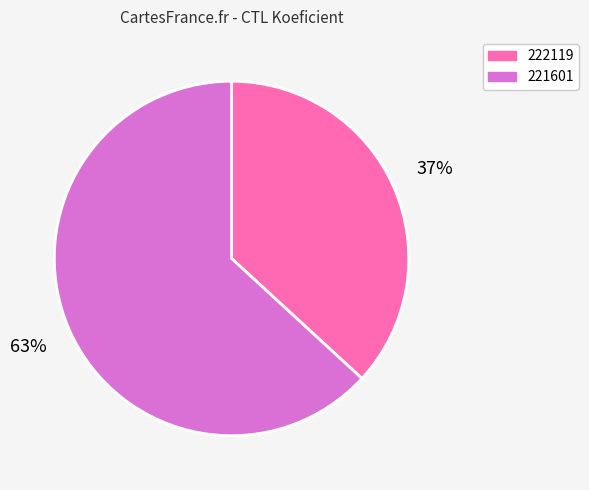

To the nearest percent, what percentage of the pie is 221601?

63%